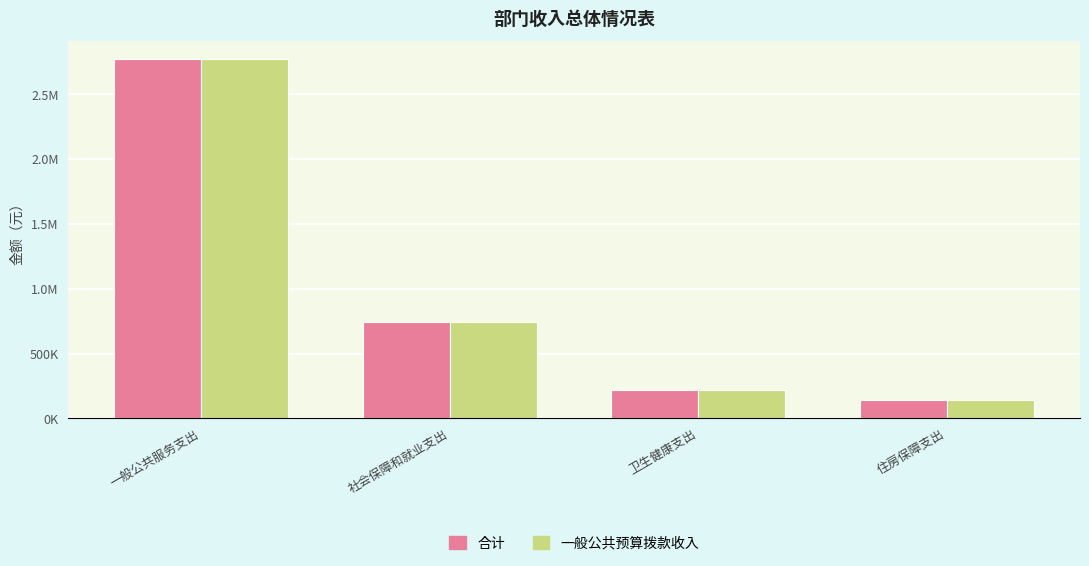

Between 卫生健康支出 and 社会保障和就业支出, which is larger?

社会保障和就业支出